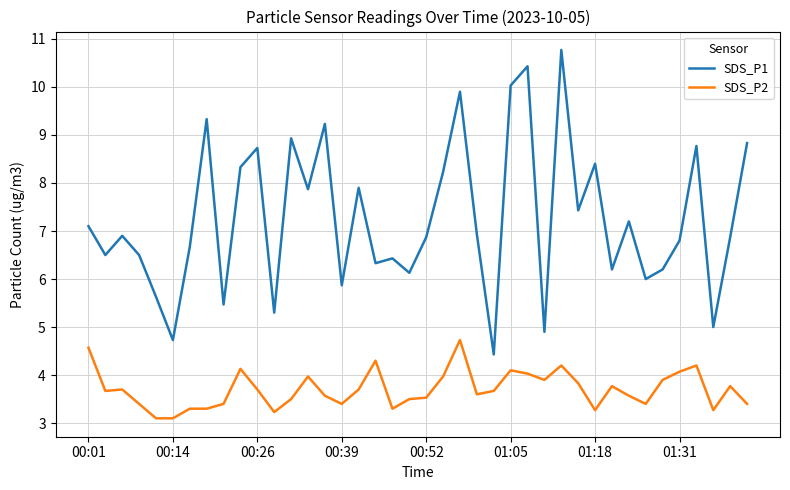

True or false: SDS_P1 and SDS_P2 cross at least once.

False